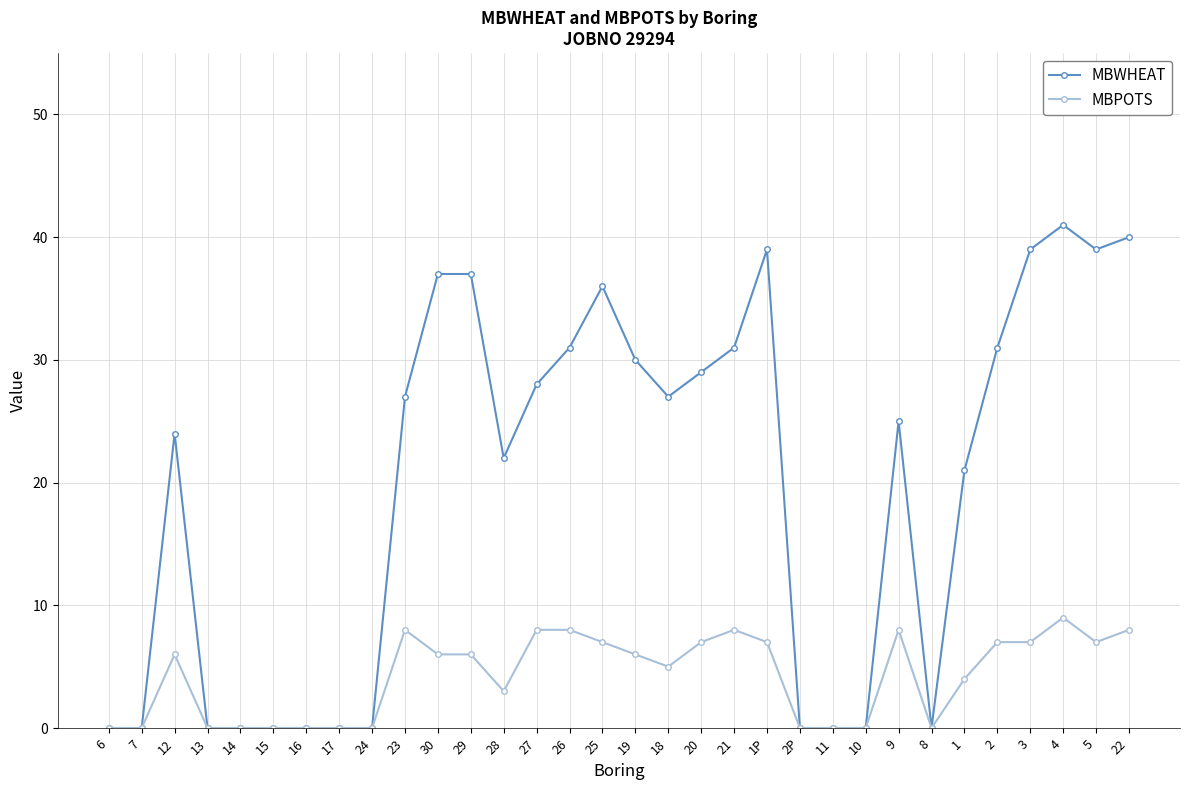

Is the value of MBPOTS at 29 greater than the value of MBWHEAT at 1?

No